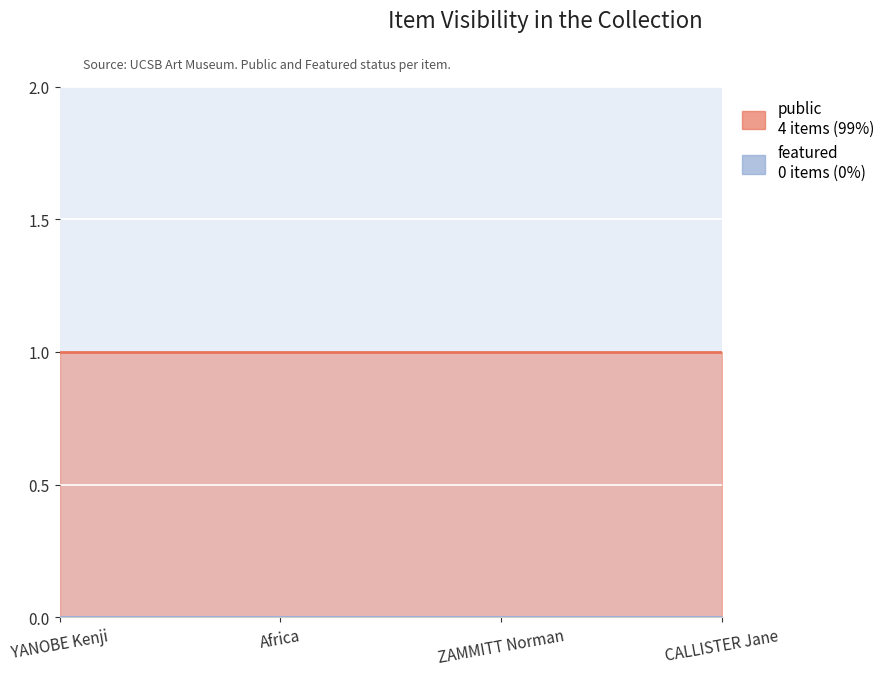

Rank the series by their average value, from highest to lowest.

public, featured